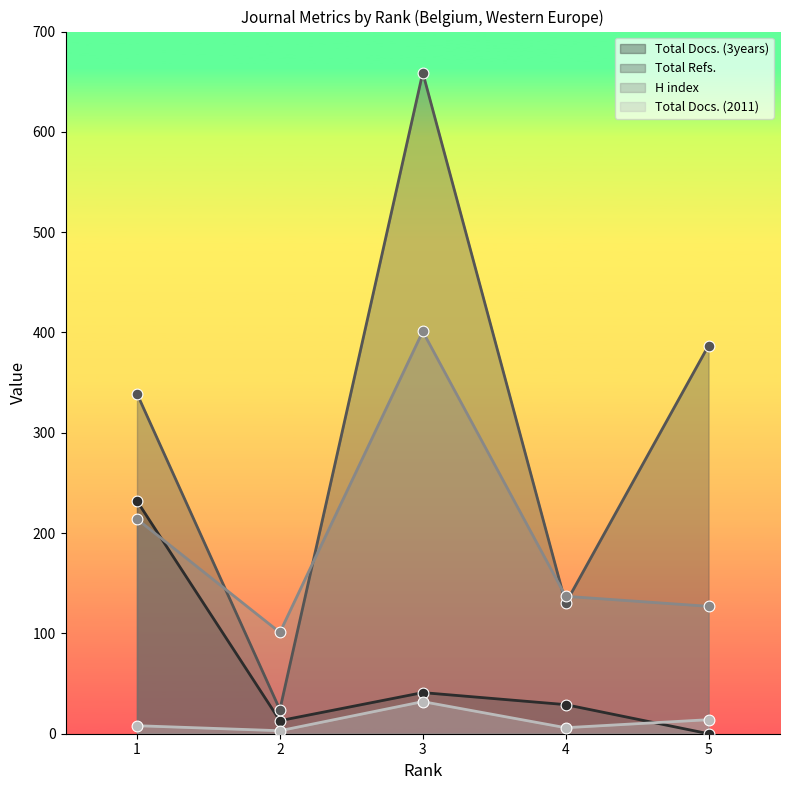

Is the value of Total Docs. (3years) at 4 greater than the value of Total Refs. at 5?

No